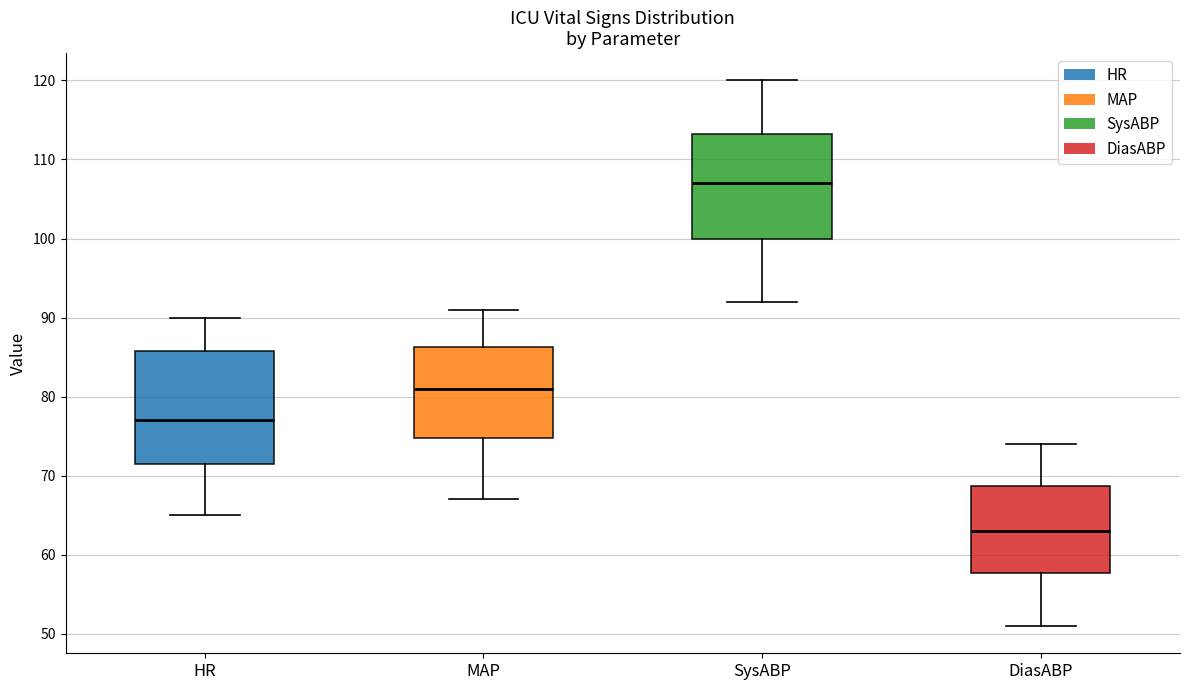

Comparing the boxes themselves (not the whiskers), which one is the tallest?

HR